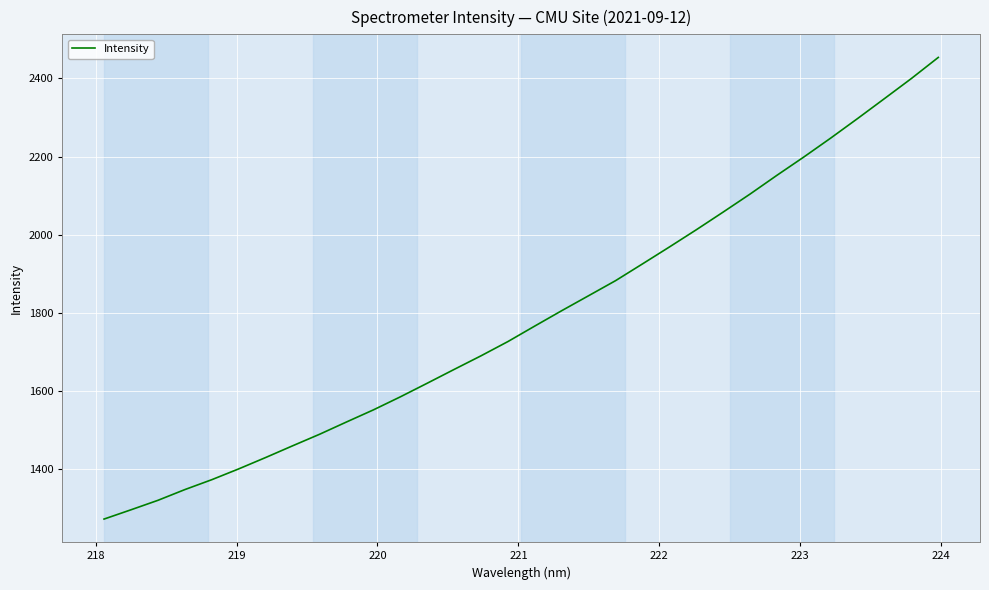

Reading left to right, transcribe all the data shown in this chart.

1273.3	1297.0	1321.2	1348.6	1373.9	1401.6	1430.6	1460.6	1490.0	1521.4	1552.4	1585.7	1620.5	1655.8	1690.7	1727.2	1766.9	1806.1	1844.4	1882.8	1925.6	1968.9	2012.9	2058.2	2104.2	2152.2	2199.0	2247.4	2297.3	2348.3	2399.6	2453.5